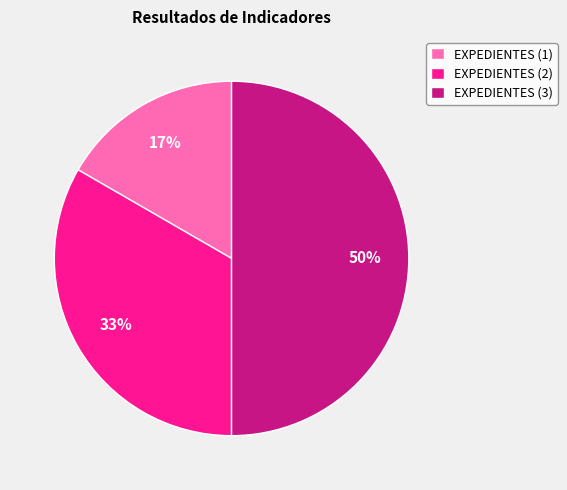

To the nearest percent, what is the average slice percentage?

33%